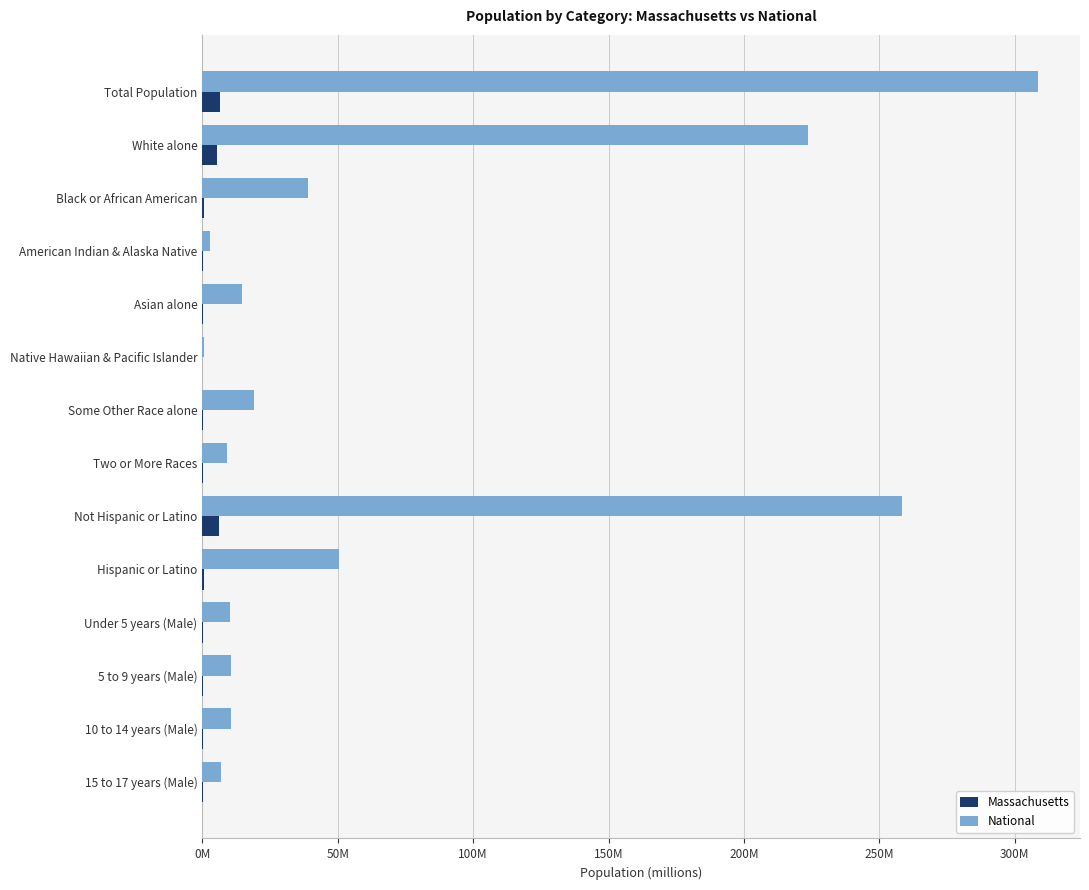

What is the difference between the second highest and second lowest values in the National series?

255.3